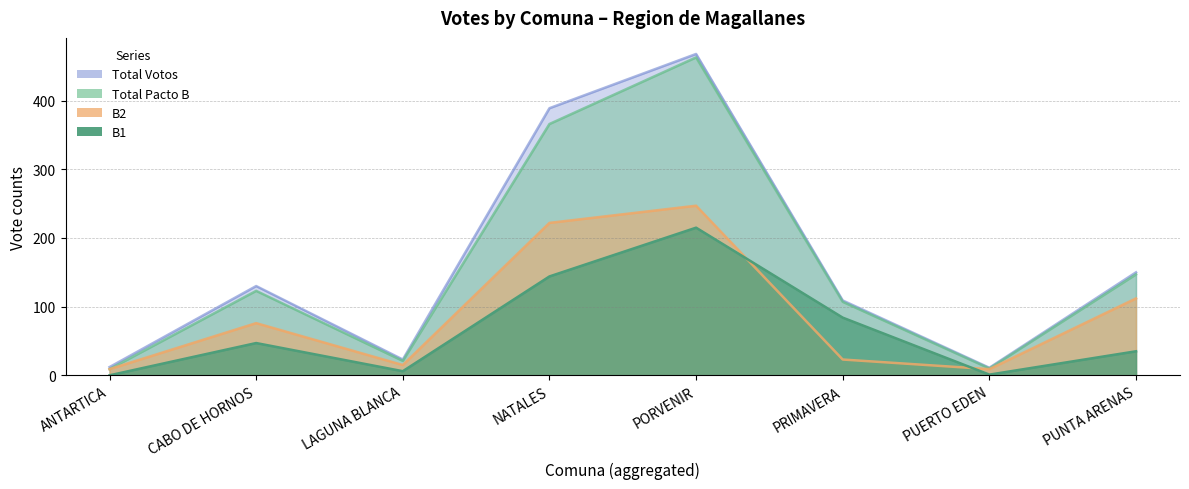

Rank the series at PUNTA ARENAS from highest to lowest value.

Total Votos, Total Pacto B, B2, B1